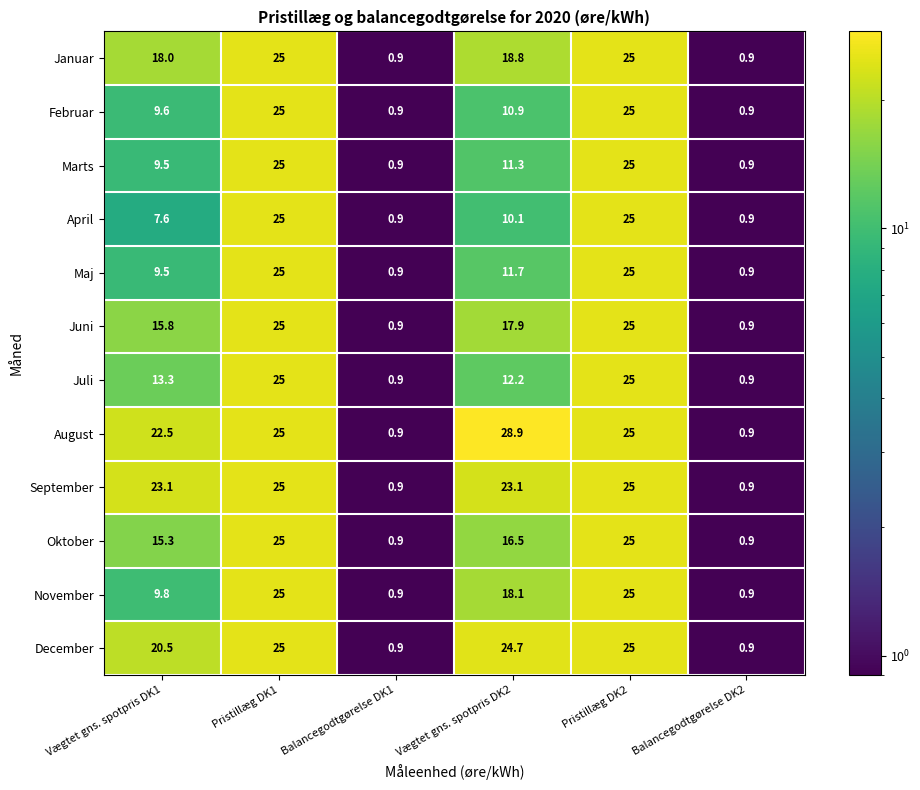

What is the smallest value displayed?

0.9